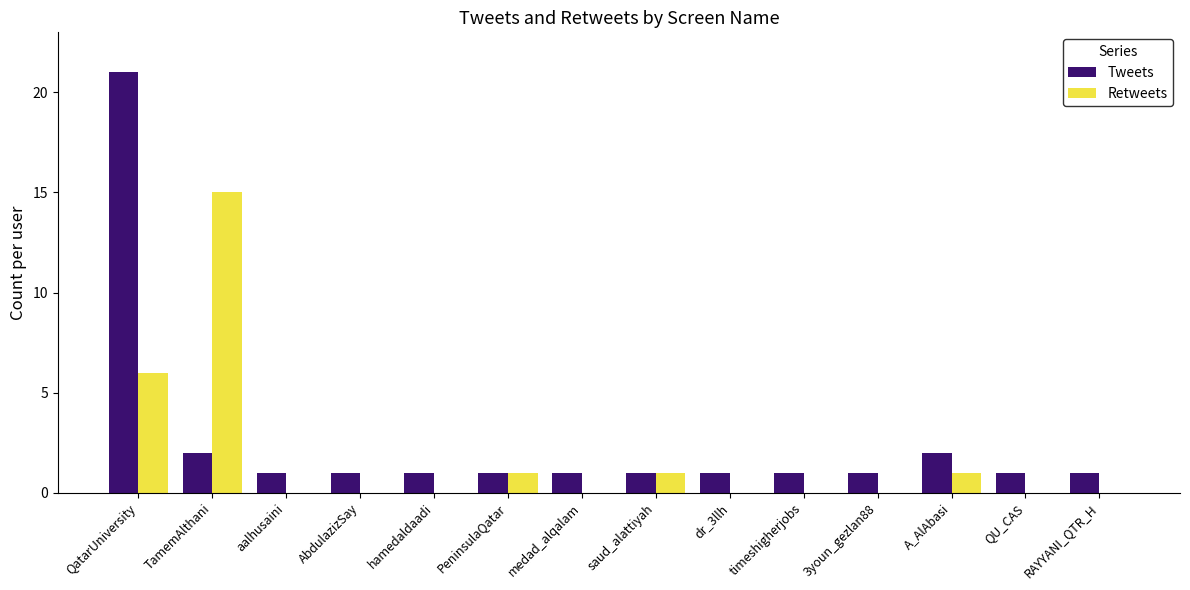

The Retweets series shows 0 at RAYYANI_QTR_H. True or false?

True